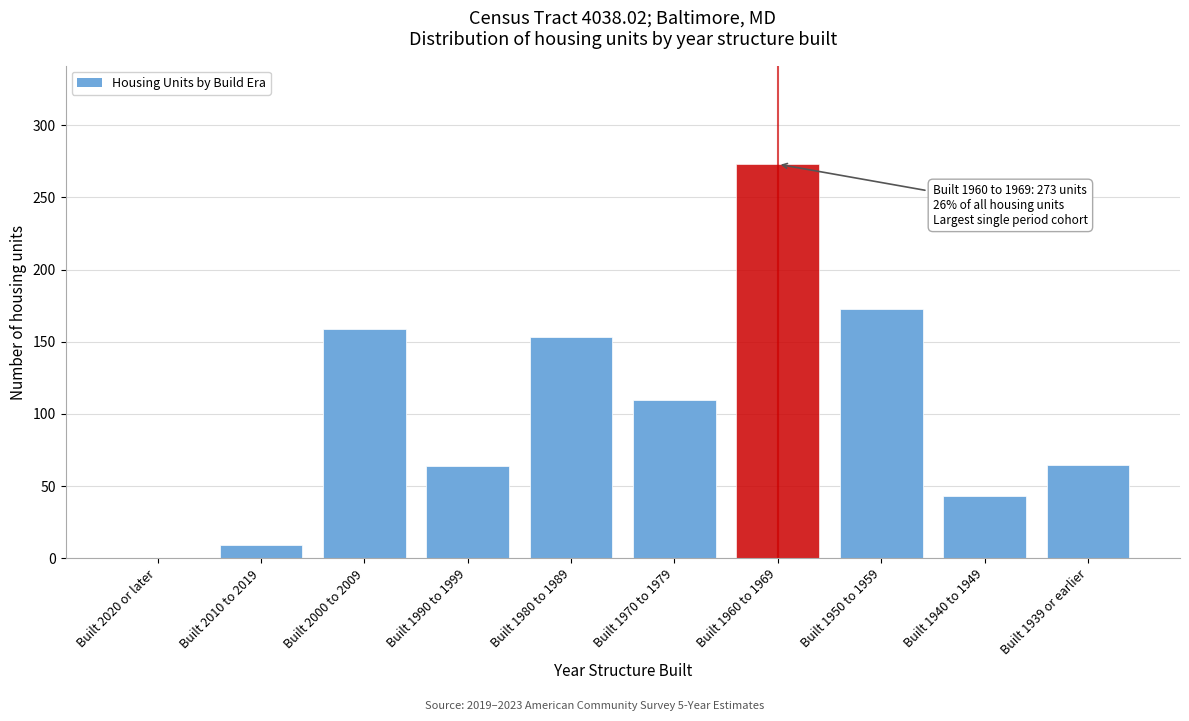

What value does the data have at Built 2000 to 2009?

159